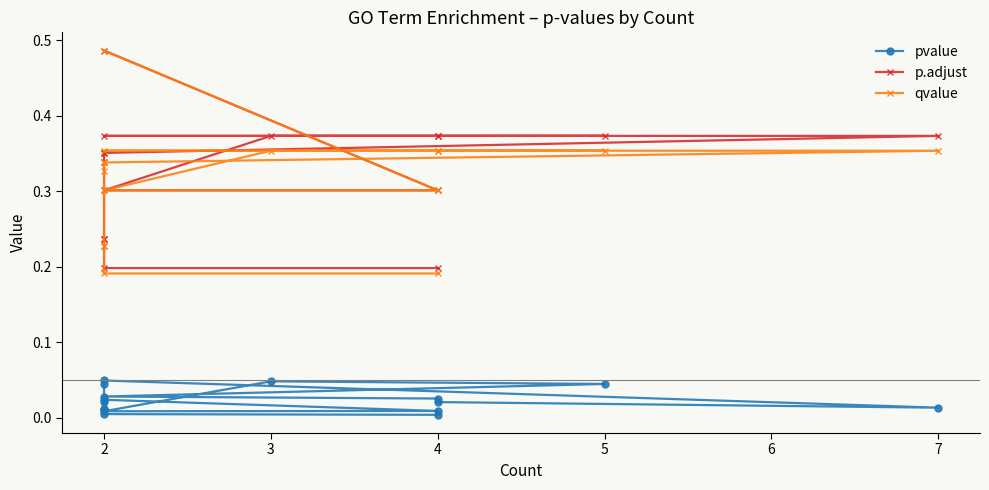

True or false: pvalue has a value of 0.0 at 1.

False